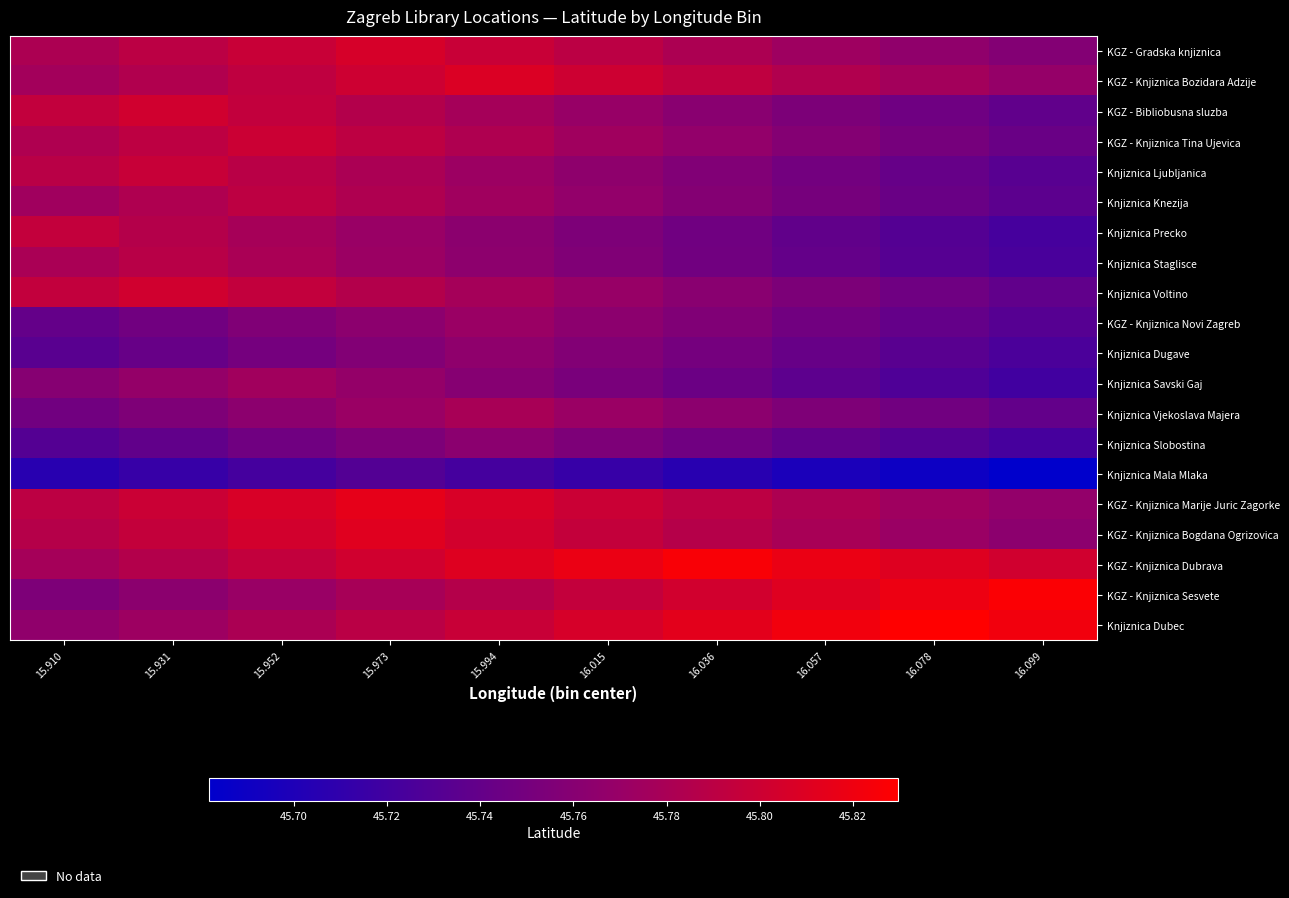

Reading left to right, what are all the values shown in this chart?

KGZ - Gradska knjiznica: 15.910=45.8	15.931=45.8	15.952=45.8	15.973=45.8	15.994=45.8	16.015=45.8	16.036=45.8	16.057=45.8	16.078=45.8	16.099=45.8
KGZ - Knjiznica Bozidara Adzije: 15.910=45.8	15.931=45.8	15.952=45.8	15.973=45.8	15.994=45.8	16.015=45.8	16.036=45.8	16.057=45.8	16.078=45.8	16.099=45.8
KGZ - Bibliobusna sluzba: 15.910=45.8	15.931=45.8	15.952=45.8	15.973=45.8	15.994=45.8	16.015=45.8	16.036=45.8	16.057=45.8	16.078=45.7	16.099=45.7
KGZ - Knjiznica Tina Ujevica: 15.910=45.8	15.931=45.8	15.952=45.8	15.973=45.8	15.994=45.8	16.015=45.8	16.036=45.8	16.057=45.8	16.078=45.8	16.099=45.7
Knjiznica Ljubljanica: 15.910=45.8	15.931=45.8	15.952=45.8	15.973=45.8	15.994=45.8	16.015=45.8	16.036=45.8	16.057=45.7	16.078=45.7	16.099=45.7
Knjiznica Knezija: 15.910=45.8	15.931=45.8	15.952=45.8	15.973=45.8	15.994=45.8	16.015=45.8	16.036=45.8	16.057=45.8	16.078=45.7	16.099=45.7
Knjiznica Precko: 15.910=45.8	15.931=45.8	15.952=45.8	15.973=45.8	15.994=45.8	16.015=45.8	16.036=45.7	16.057=45.7	16.078=45.7	16.099=45.7
Knjiznica Staglisce: 15.910=45.8	15.931=45.8	15.952=45.8	15.973=45.8	15.994=45.8	16.015=45.8	16.036=45.7	16.057=45.7	16.078=45.7	16.099=45.7
Knjiznica Voltino: 15.910=45.8	15.931=45.8	15.952=45.8	15.973=45.8	15.994=45.8	16.015=45.8	16.036=45.8	16.057=45.8	16.078=45.7	16.099=45.7
KGZ - Knjiznica Novi Zagreb: 15.910=45.7	15.931=45.7	15.952=45.8	15.973=45.8	15.994=45.8	16.015=45.8	16.036=45.8	16.057=45.7	16.078=45.7	16.099=45.7
Knjiznica Dugave: 15.910=45.7	15.931=45.7	15.952=45.7	15.973=45.8	15.994=45.8	16.015=45.8	16.036=45.7	16.057=45.7	16.078=45.7	16.099=45.7
Knjiznica Savski Gaj: 15.910=45.8	15.931=45.8	15.952=45.8	15.973=45.8	15.994=45.8	16.015=45.8	16.036=45.7	16.057=45.7	16.078=45.7	16.099=45.7
Knjiznica Vjekoslava Majera: 15.910=45.7	15.931=45.8	15.952=45.8	15.973=45.8	15.994=45.8	16.015=45.8	16.036=45.8	16.057=45.8	16.078=45.7	16.099=45.7
Knjiznica Slobostina: 15.910=45.7	15.931=45.7	15.952=45.7	15.973=45.8	15.994=45.8	16.015=45.8	16.036=45.7	16.057=45.7	16.078=45.7	16.099=45.7
Knjiznica Mala Mlaka: 15.910=45.7	15.931=45.7	15.952=45.7	15.973=45.7	15.994=45.7	16.015=45.7	16.036=45.7	16.057=45.7	16.078=45.7	16.099=45.7
KGZ - Knjiznica Marije Juric Zagorke: 15.910=45.8	15.931=45.8	15.952=45.8	15.973=45.8	15.994=45.8	16.015=45.8	16.036=45.8	16.057=45.8	16.078=45.8	16.099=45.8
KGZ - Knjiznica Bogdana Ogrizovica: 15.910=45.8	15.931=45.8	15.952=45.8	15.973=45.8	15.994=45.8	16.015=45.8	16.036=45.8	16.057=45.8	16.078=45.8	16.099=45.8
KGZ - Knjiznica Dubrava: 15.910=45.8	15.931=45.8	15.952=45.8	15.973=45.8	15.994=45.8	16.015=45.8	16.036=45.8	16.057=45.8	16.078=45.8	16.099=45.8
KGZ - Knjiznica Sesvete: 15.910=45.8	15.931=45.8	15.952=45.8	15.973=45.8	15.994=45.8	16.015=45.8	16.036=45.8	16.057=45.8	16.078=45.8	16.099=45.8
Knjiznica Dubec: 15.910=45.8	15.931=45.8	15.952=45.8	15.973=45.8	15.994=45.8	16.015=45.8	16.036=45.8	16.057=45.8	16.078=45.8	16.099=45.8